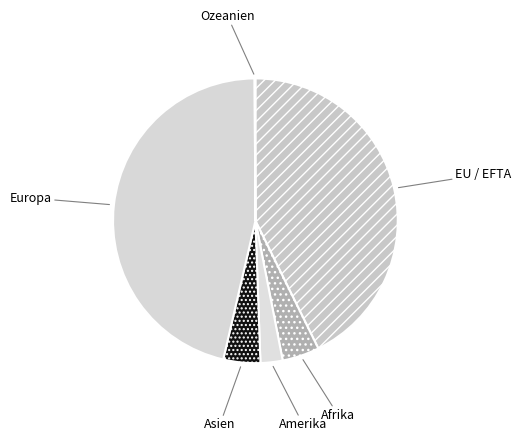

Which slice is the largest?

Europa